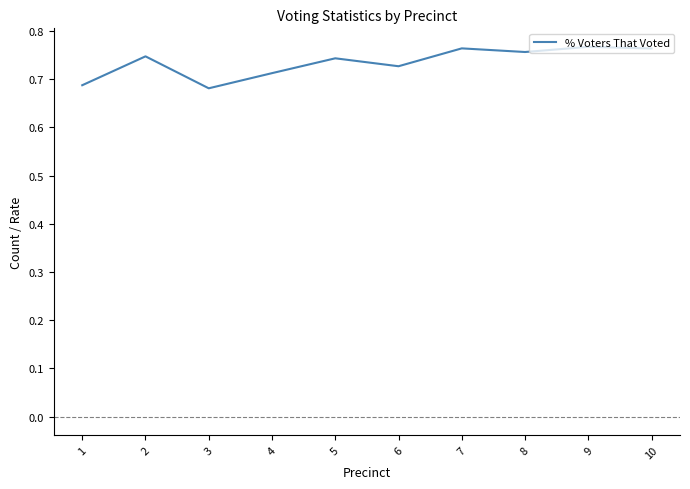

What is the change in value from 3 to 5?

+0.1